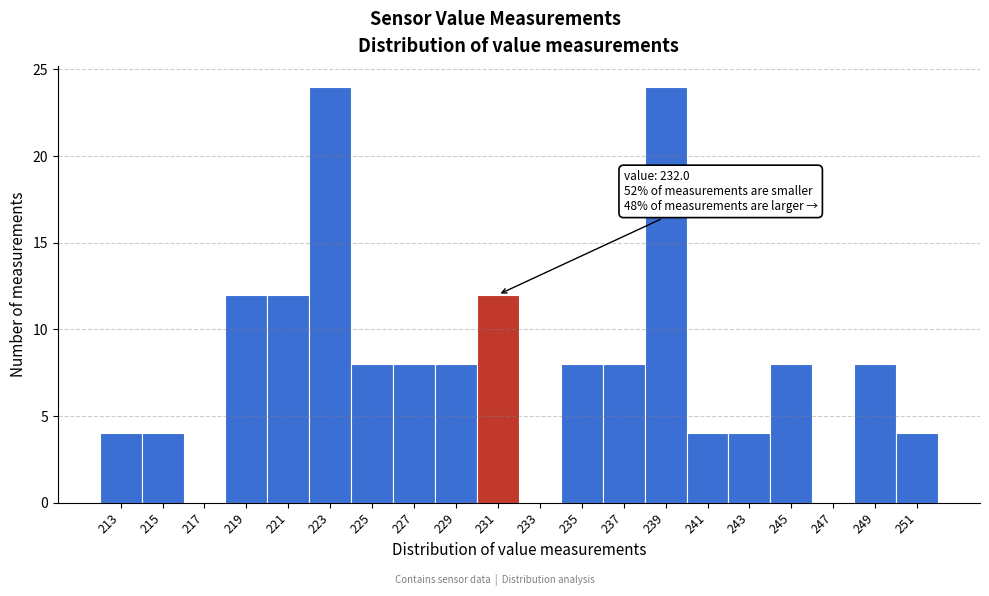

Reading left to right, extract all data points from this chart.

213=4	215=4	217=0	219=12	221=12	223=24	225=8	227=8	229=8	231=12	233=0	235=8	237=8	239=24	241=4	243=4	245=8	247=0	249=8	251=4